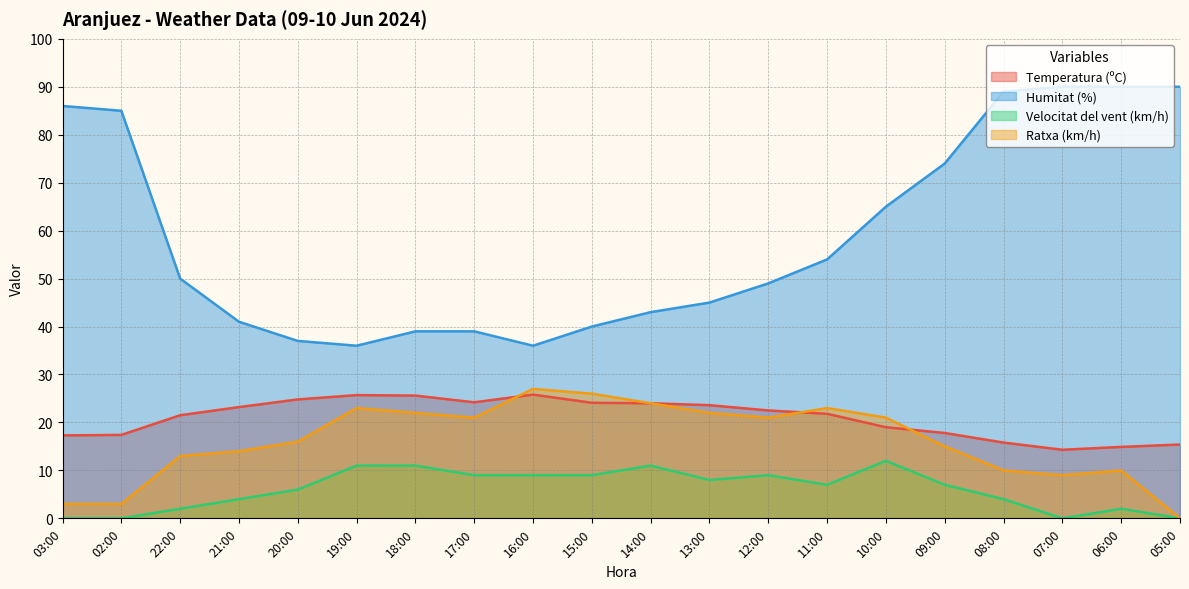

Reading left to right, extract all data points from this chart.

Temperatura (ºC): 03:00=17.3	02:00=17.4	22:00=21.5	21:00=23.2	20:00=24.8	19:00=25.7	18:00=25.6	17:00=24.2	16:00=25.8	15:00=24.1	14:00=24.0	13:00=23.6	12:00=22.5	11:00=21.8	10:00=19.0	09:00=17.8	08:00=15.8	07:00=14.3	06:00=14.9	05:00=15.4
Humitat (%): 03:00=86.0	02:00=85.0	22:00=50.0	21:00=41.0	20:00=37.0	19:00=36.0	18:00=39.0	17:00=39.0	16:00=36.0	15:00=40.0	14:00=43.0	13:00=45.0	12:00=49.0	11:00=54.0	10:00=65.0	09:00=74.0	08:00=89.0	07:00=90.0	06:00=90.0	05:00=90.0
Velocitat del vent (km/h): 03:00=0.0	02:00=0.0	22:00=2.0	21:00=4.0	20:00=6.0	19:00=11.0	18:00=11.0	17:00=9.0	16:00=9.0	15:00=9.0	14:00=11.0	13:00=8.0	12:00=9.0	11:00=7.0	10:00=12.0	09:00=7.0	08:00=4.0	07:00=0.0	06:00=2.0	05:00=0.0
Ratxa (km/h): 03:00=3.0	02:00=3.0	22:00=13.0	21:00=14.0	20:00=16.0	19:00=23.0	18:00=22.0	17:00=21.0	16:00=27.0	15:00=26.0	14:00=24.0	13:00=22.0	12:00=21.0	11:00=23.0	10:00=21.0	09:00=15.0	08:00=10.0	07:00=9.0	06:00=10.0	05:00=0.0